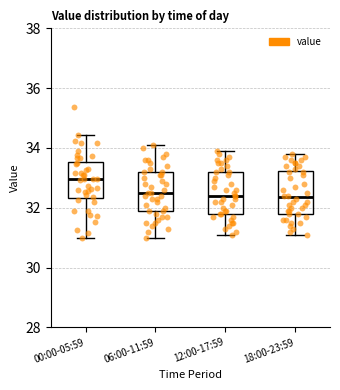

Reading left to right, transcribe this box plot: for each box, give where its median line is, the range the box spans, and where its two whiskers end, as read against the y-axis. The values are not printed on the chart, so give them approximately, as read against the axis.

00:00-05:59: median 33.0, box 32.4 to 33.6, whiskers 31.0 to 34.4
06:00-11:59: median 32.6, box 31.8 to 33.2, whiskers 31.0 to 34.2
12:00-17:59: median 32.4, box 31.8 to 33.2, whiskers 31.2 to 34.0
18:00-23:59: median 32.4, box 31.8 to 33.2, whiskers 31.2 to 33.8